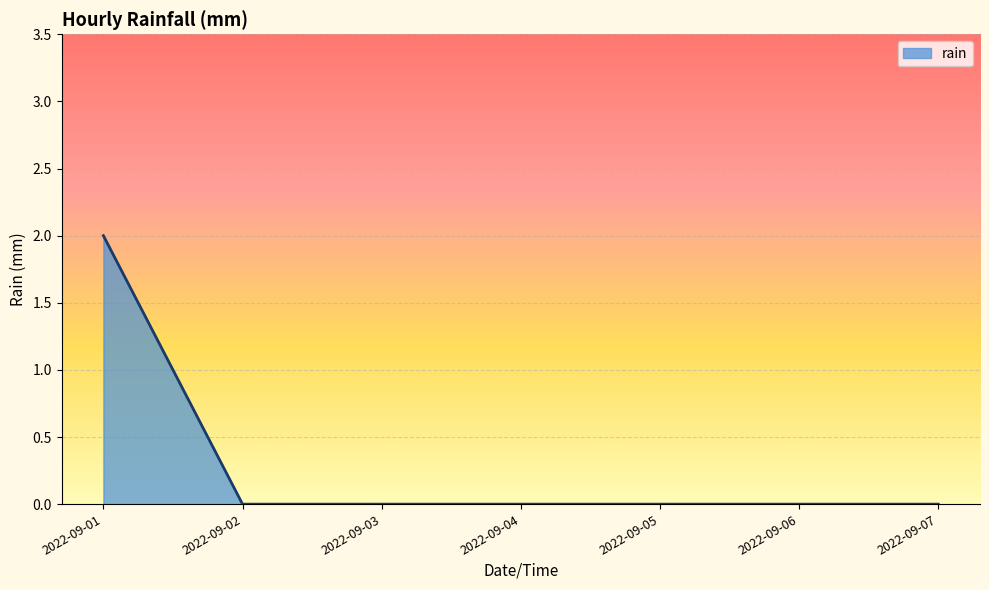

What is the maximum value shown in the chart?

2